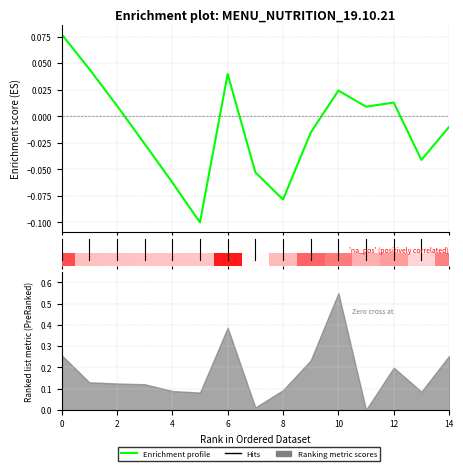

What is the value of the 9th point from the left?

-0.1